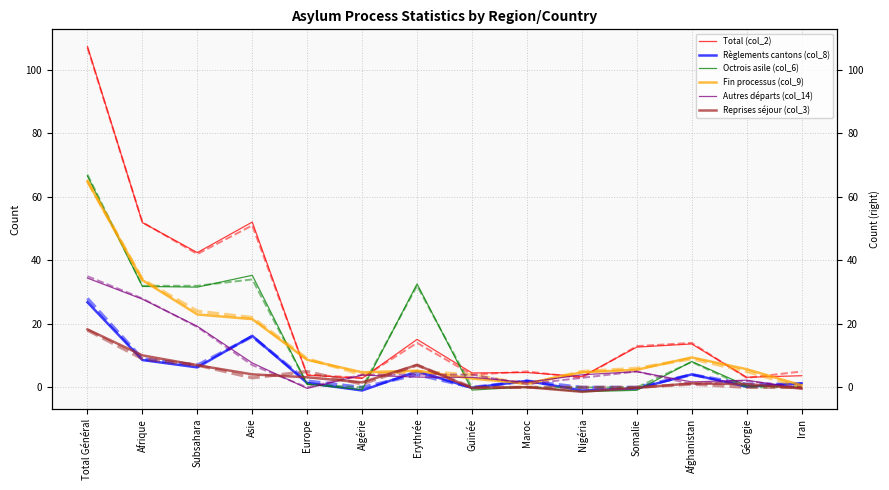

What is the difference between the second highest and second lowest values in the Autres départs (col_14) series?

28.1